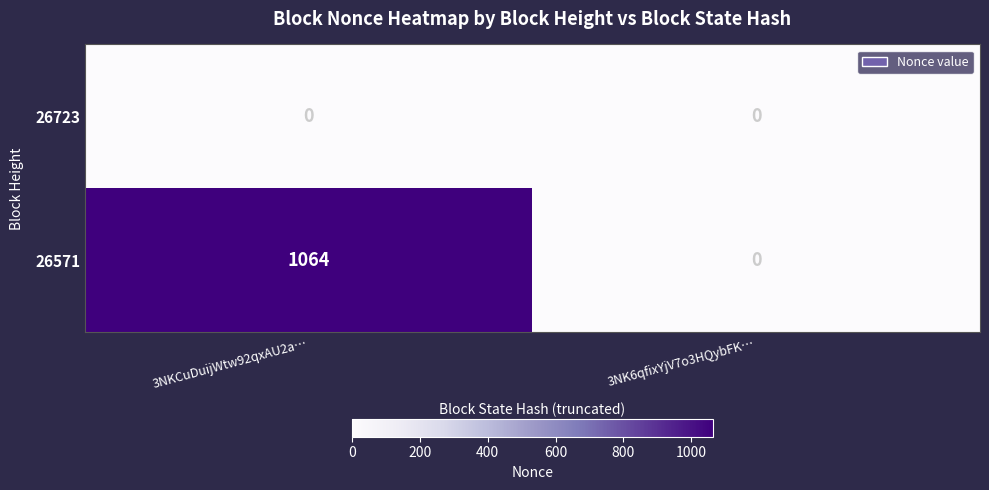

List the series in order of their overall mean, lowest first.

26723, 26571